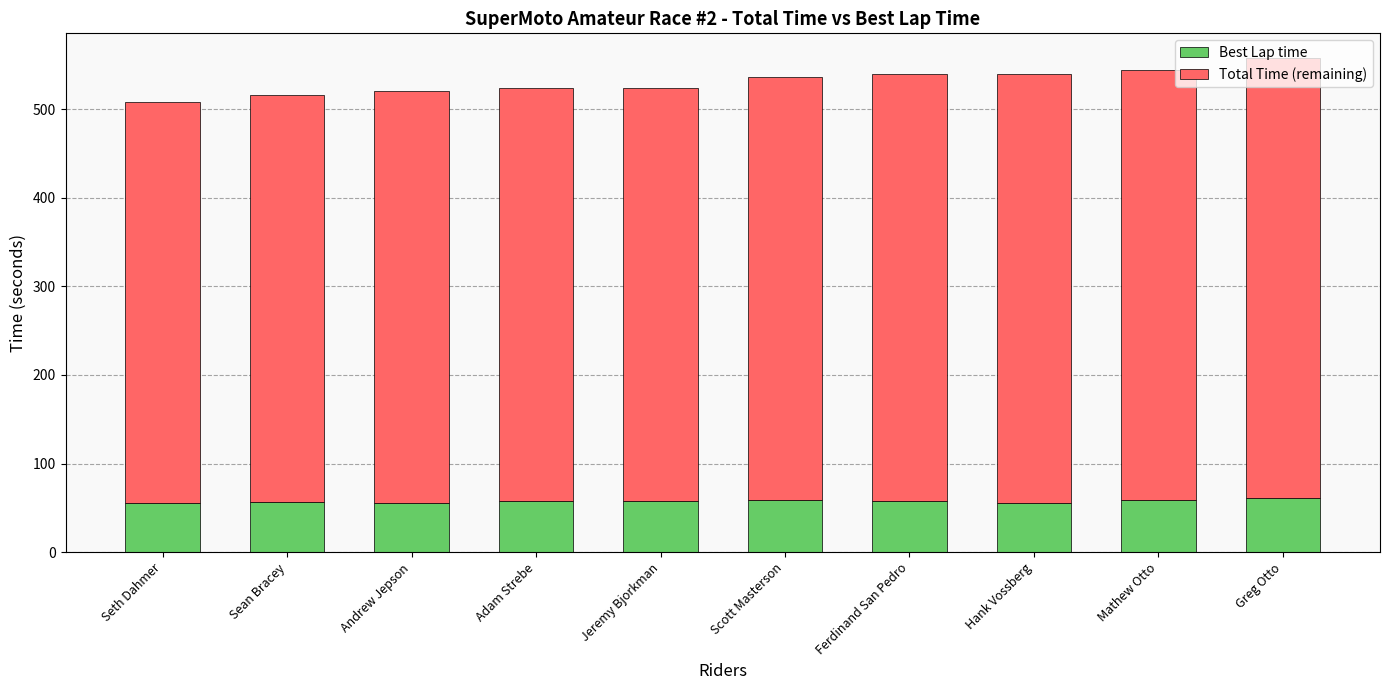

What is the approximate value of Best Lap time at Mathew Otto?

58.8